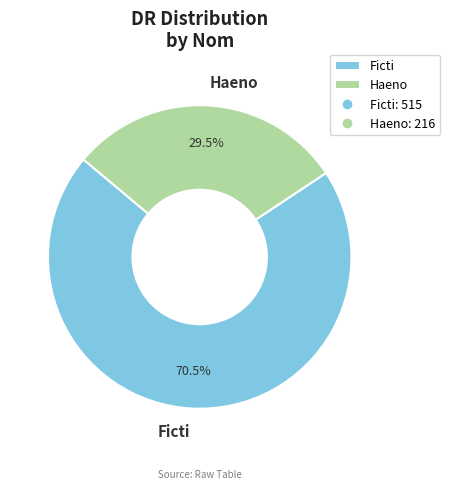

To the nearest percent, what is the difference between the largest and smallest slice percentages?

41%